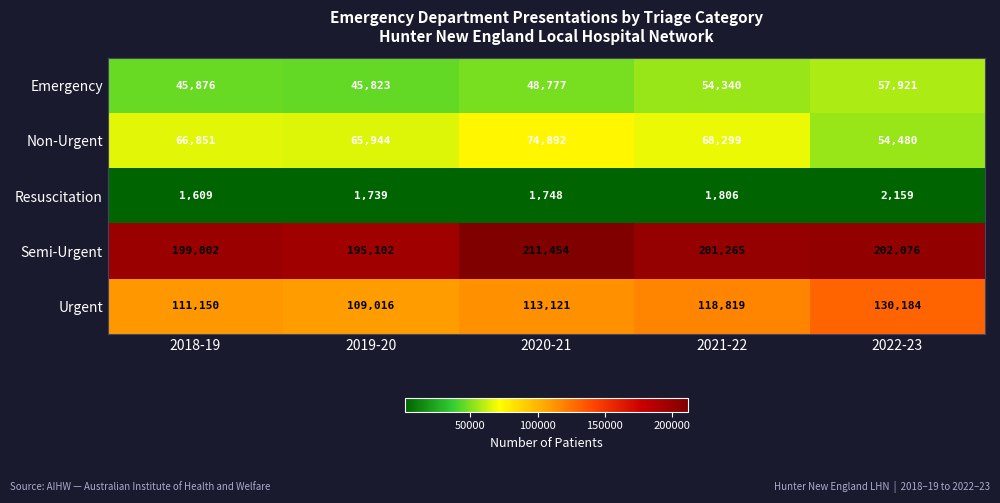

Count the number of categories in the chart.

5